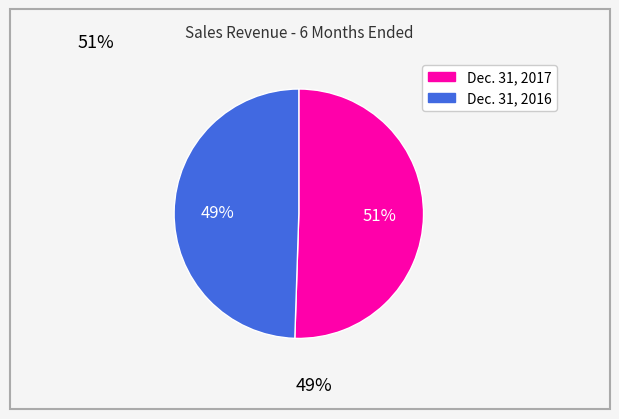

Count the number of slices in the pie.

2